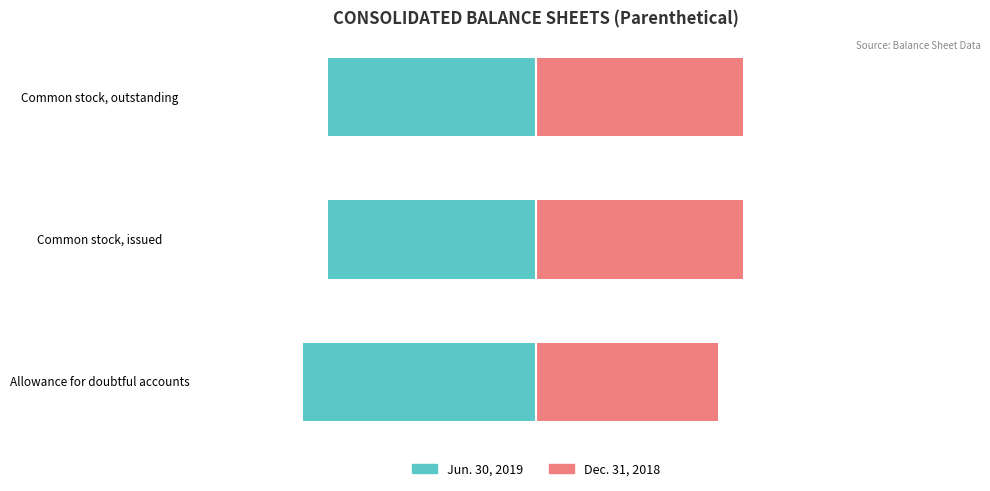

Where is Jun. 30, 2019 nearest to the value -53?

1